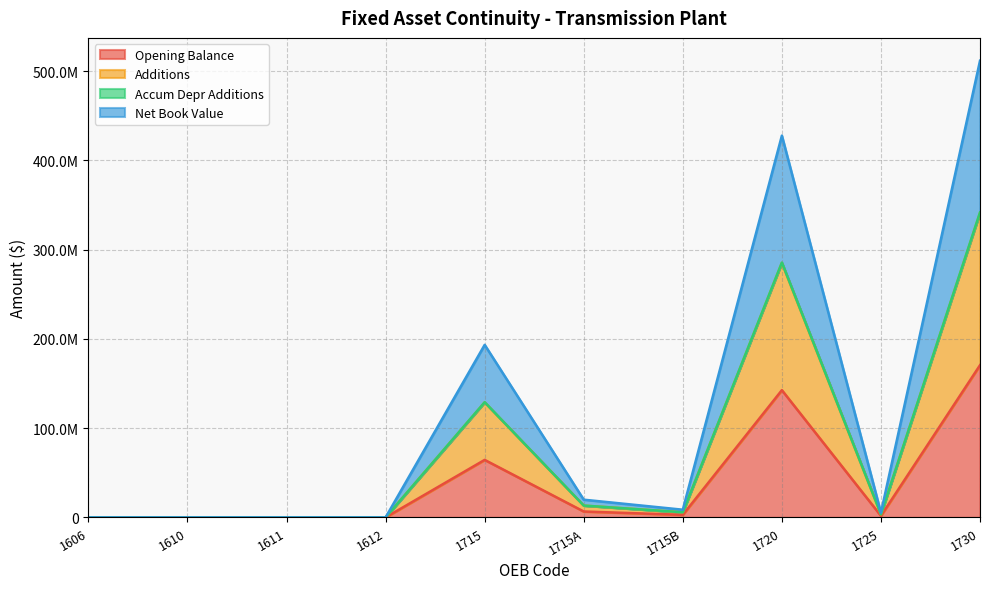

Does the chart display data point markers on the line(s)?

No